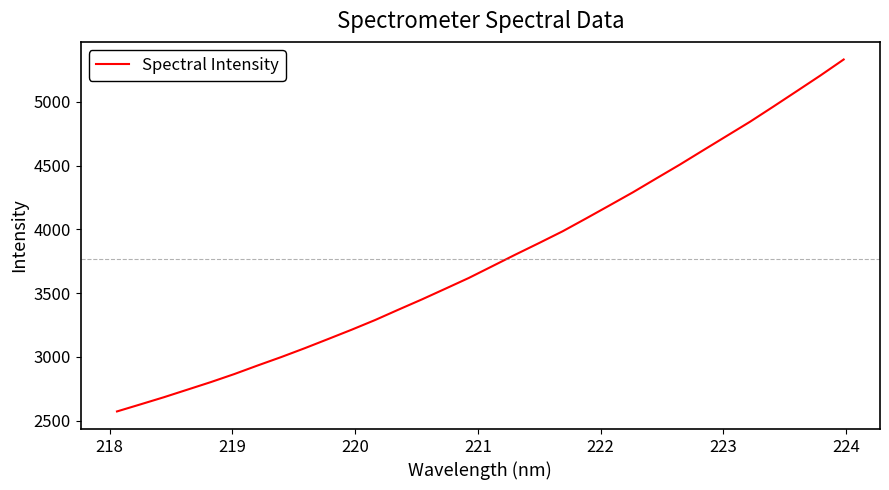

What is the average value?

3767.2